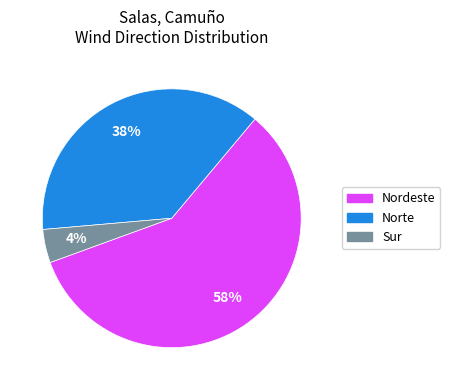

Does any single category account for the majority?

Yes